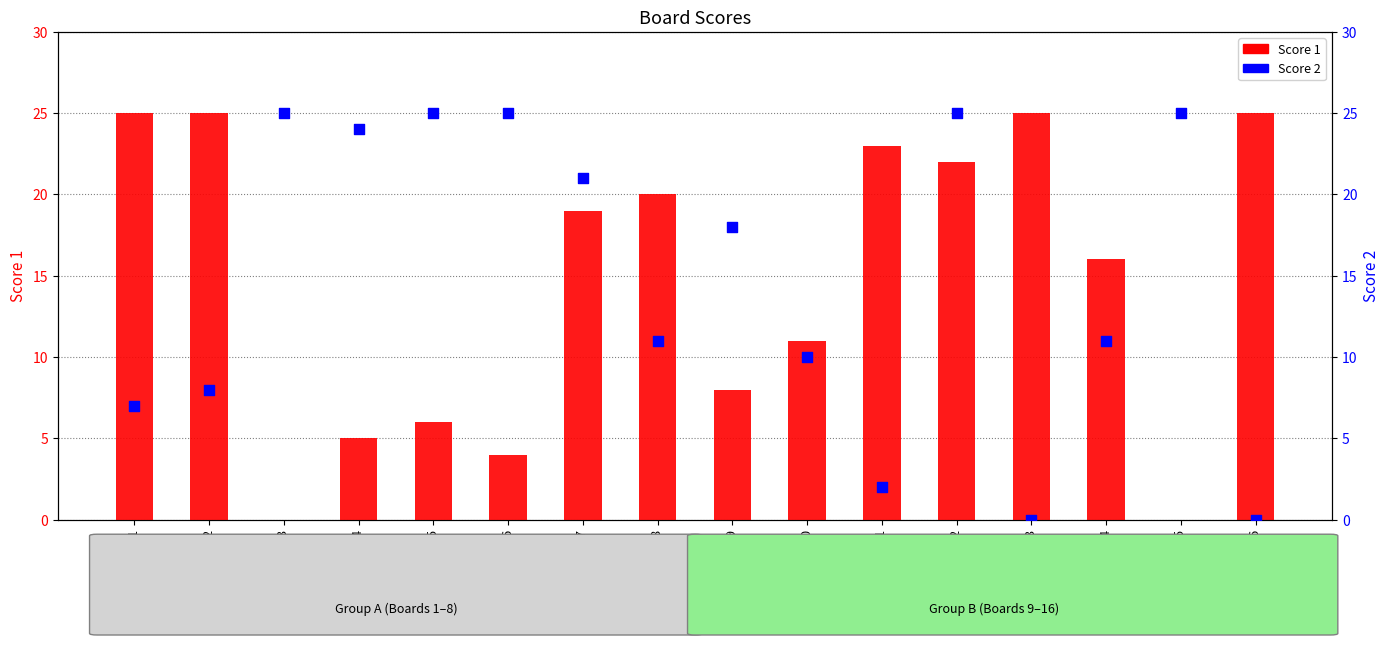

Which series reaches the minimum Y coordinate?

Score 1